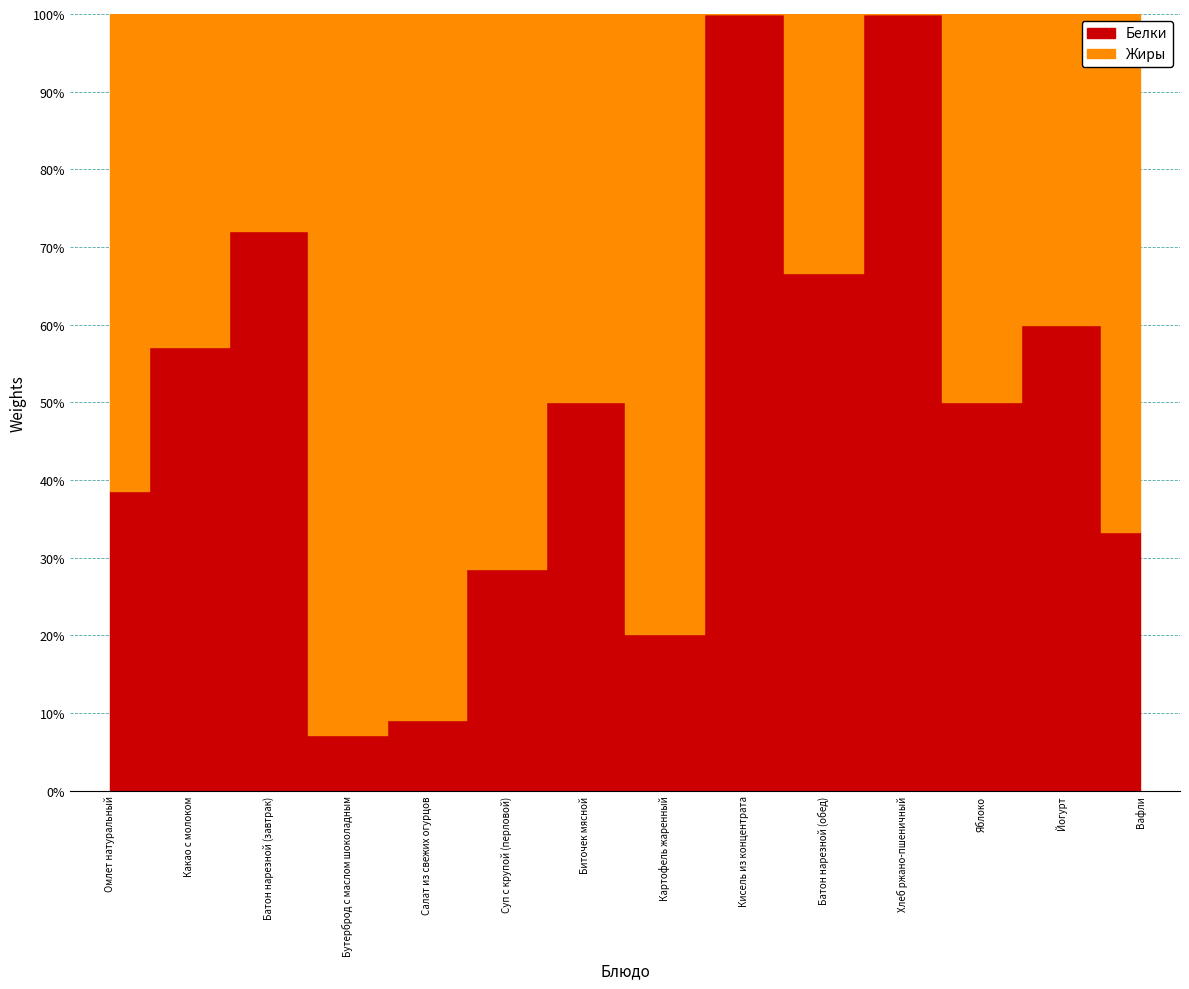

How many intersections are there between Белки and Жиры?

4